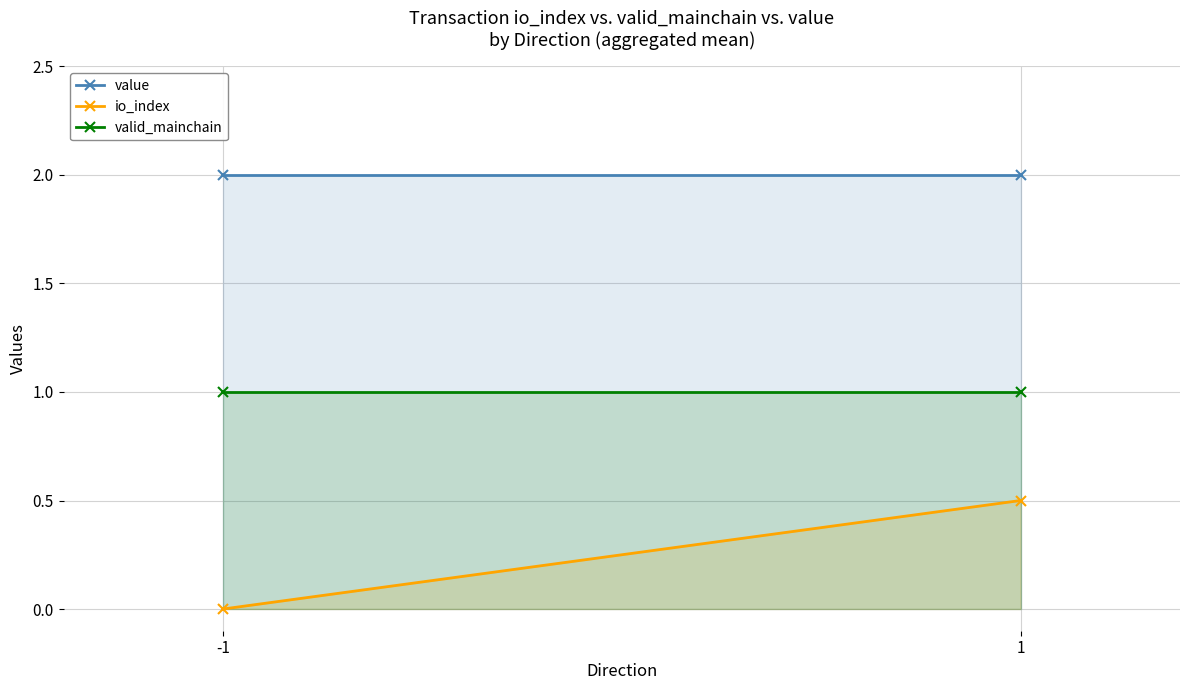

List the labels in order of io_index value, smallest first.

-1, 1